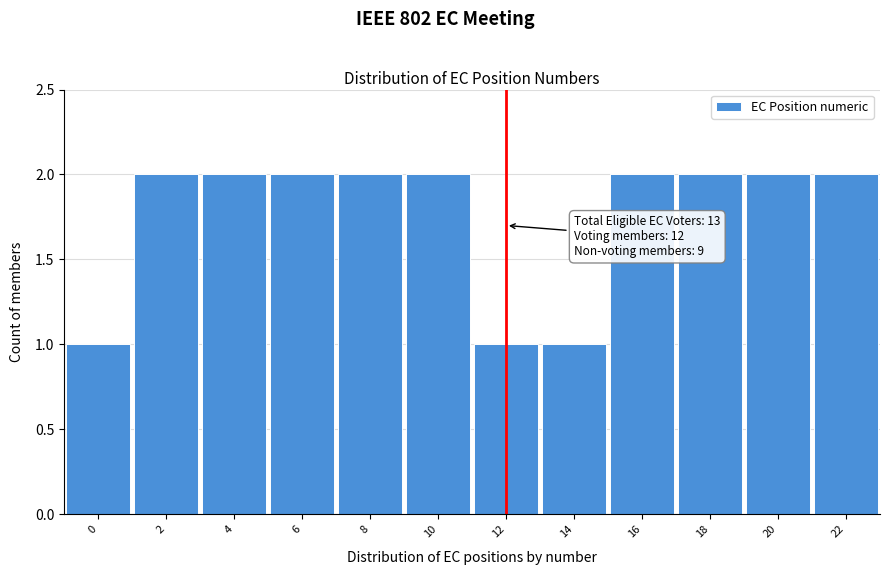

Reading left to right, what are all the values shown in this chart?

1	2	2	2	2	2	1	1	2	2	2	2